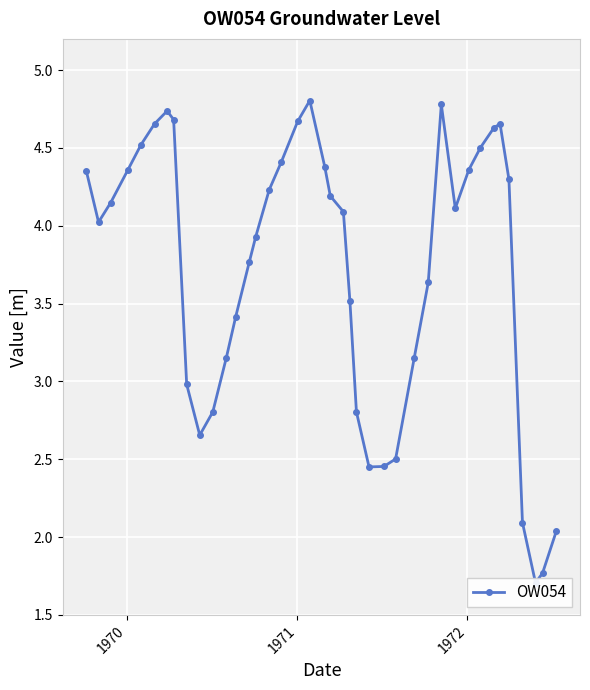

What is the average value?

3.7